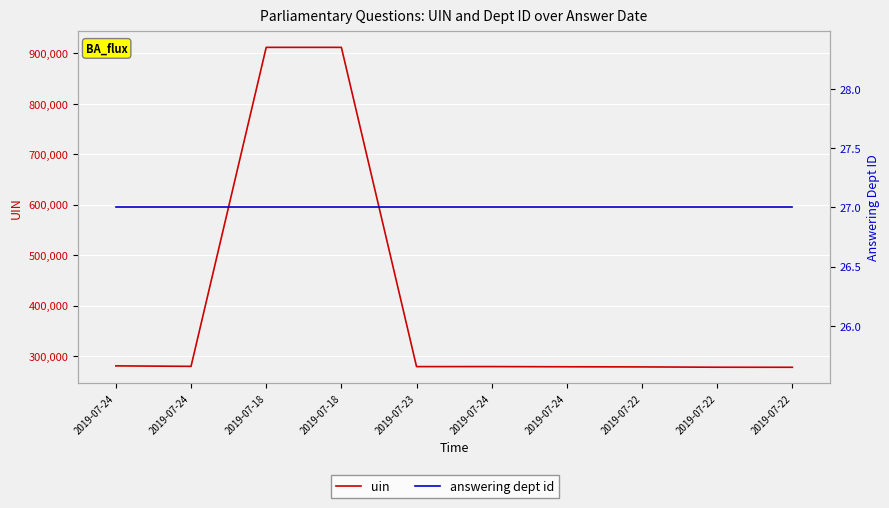

Does the chart display data point markers on the line(s)?

No